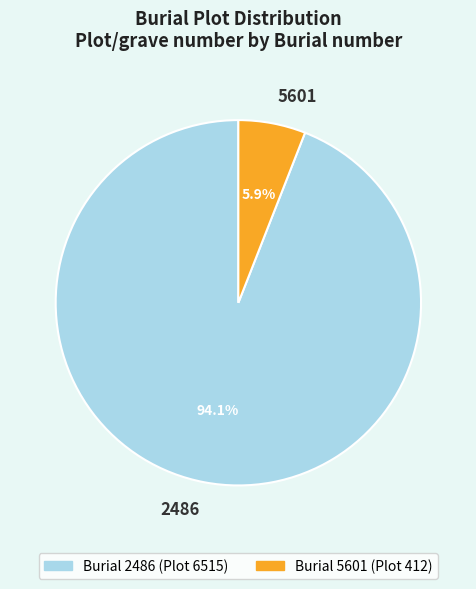

Is it true that 2486 is 94% of the pie?

True